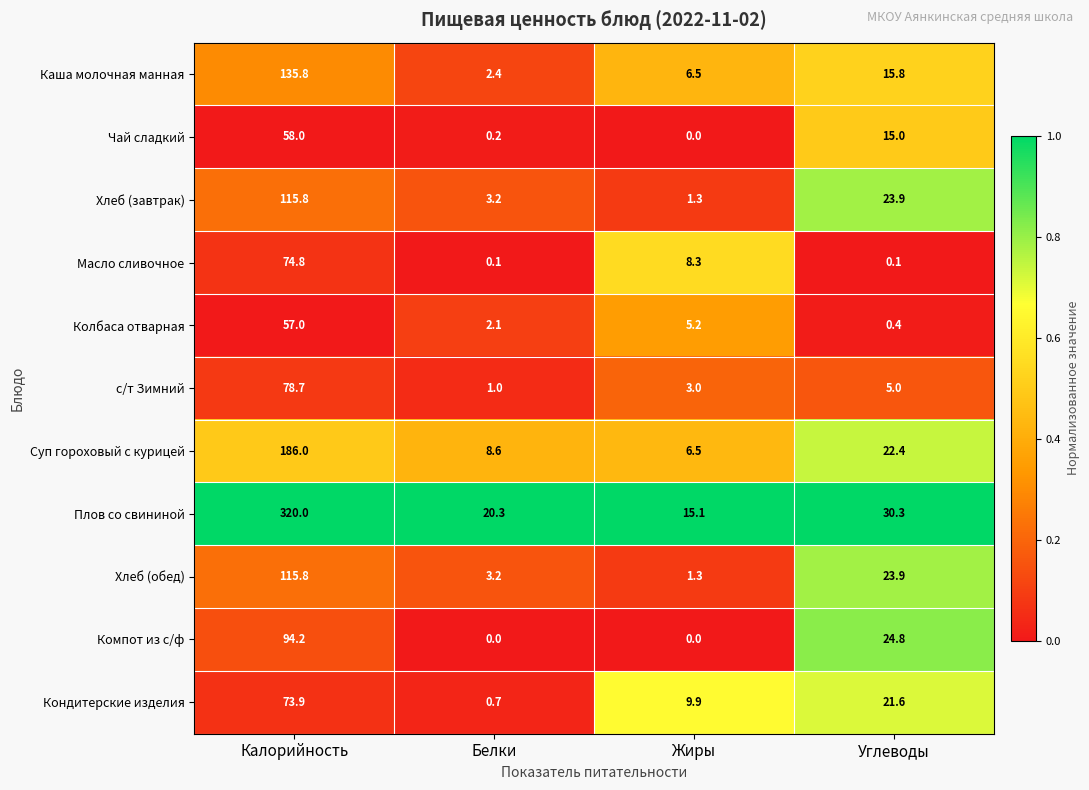

How many categories are shown in the chart?

4